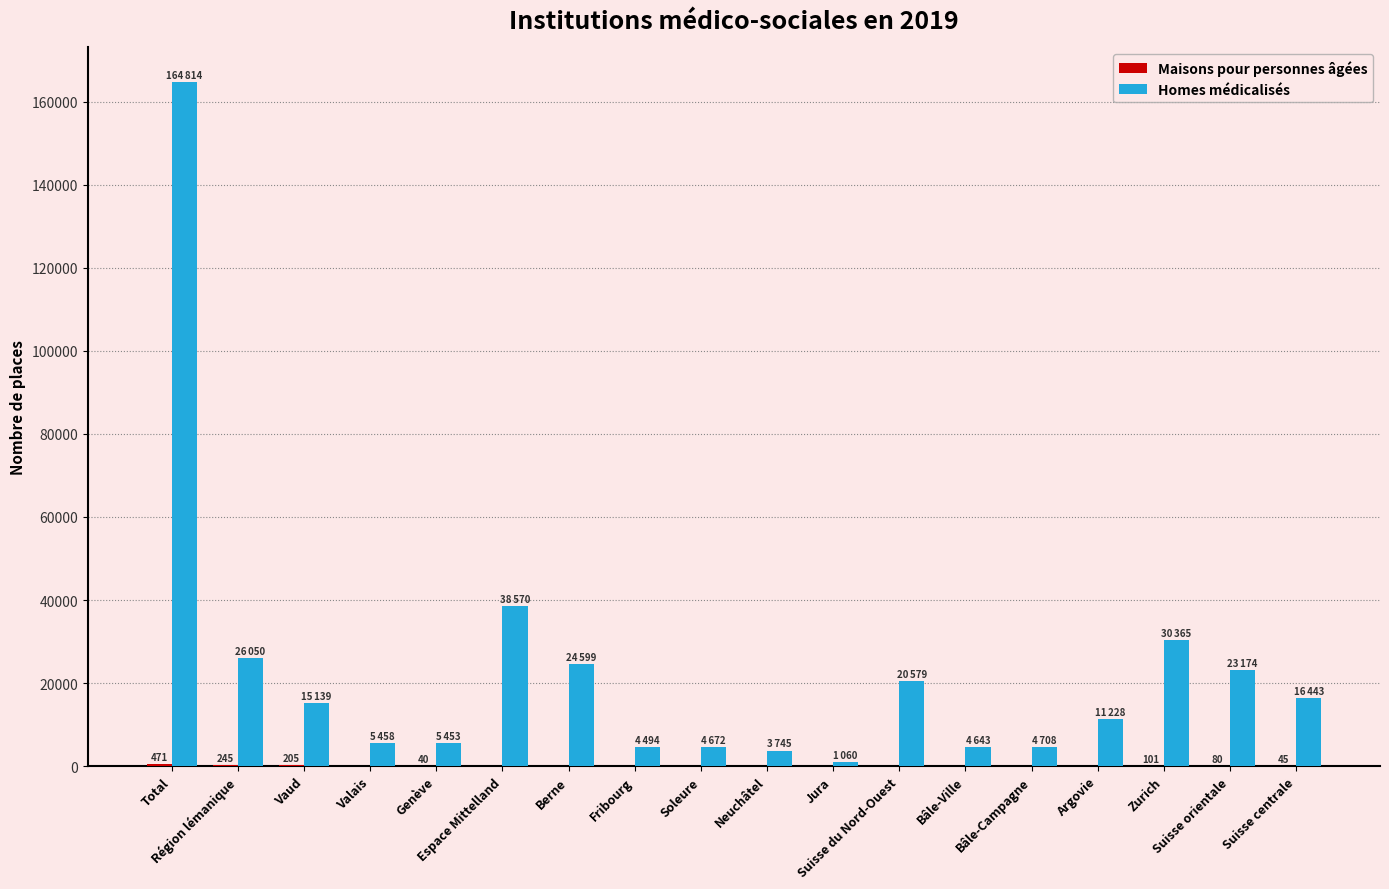

Which series has the largest total across all categories?

Homes médicalisés